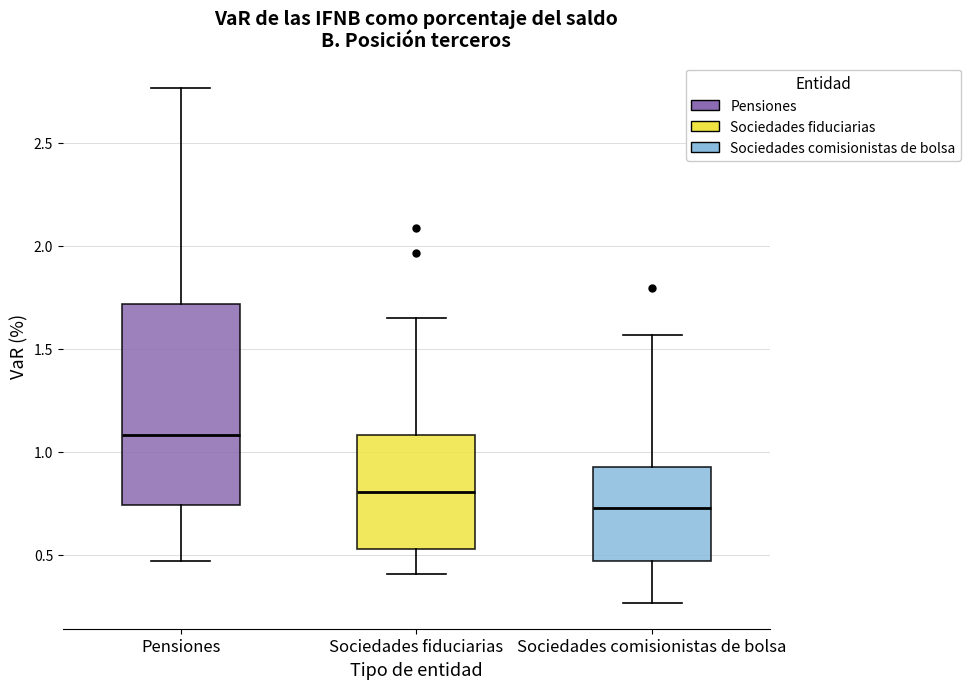

Which box's median line is the lowest?

Sociedades comisionistas de bolsa